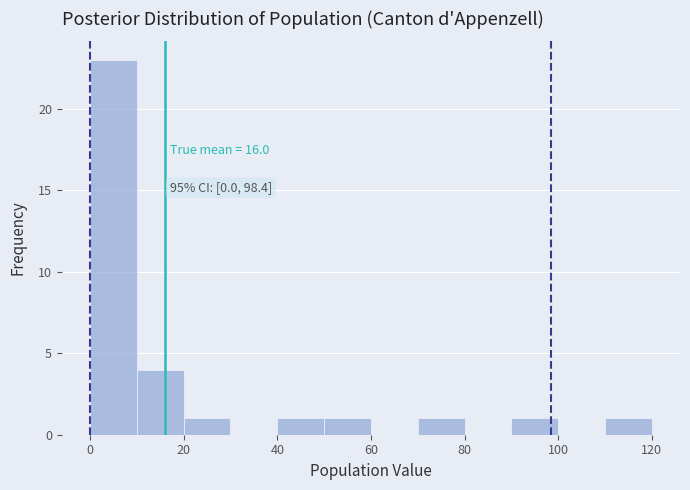

Over which range of the x-axis is the bar tallest?

0 to 10